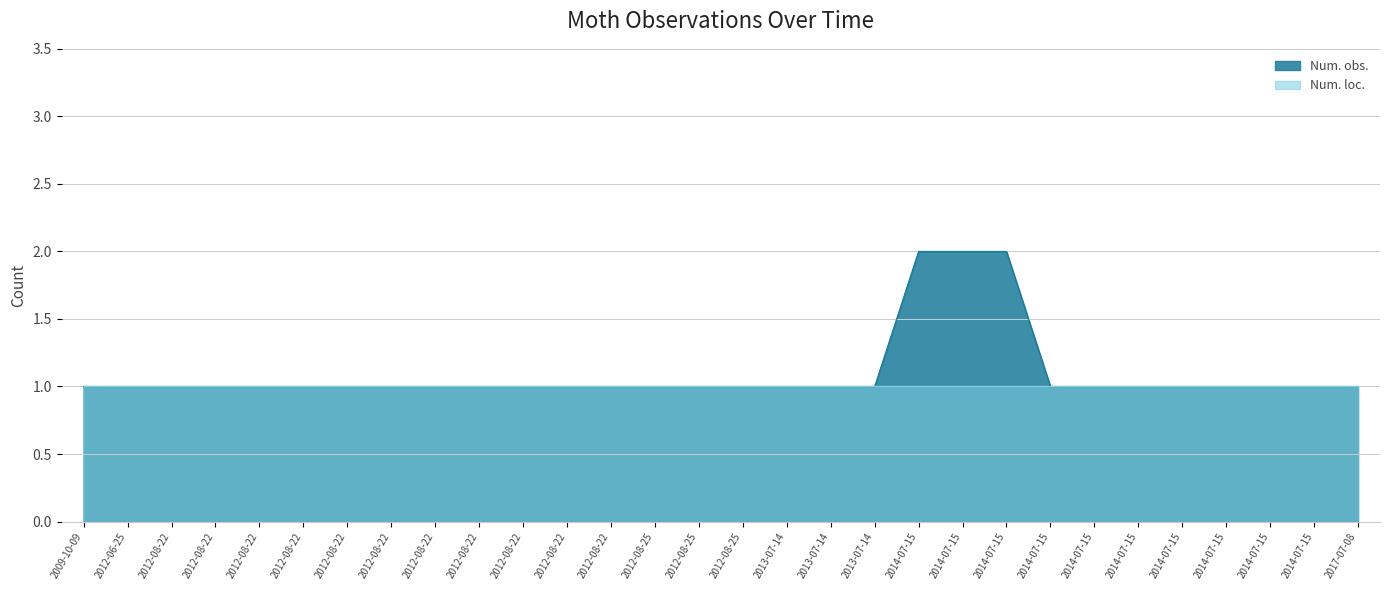

What is the average value?

1